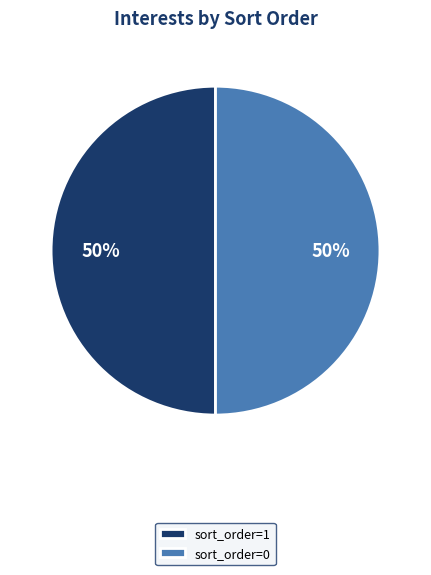

How many segments does this pie chart have?

2